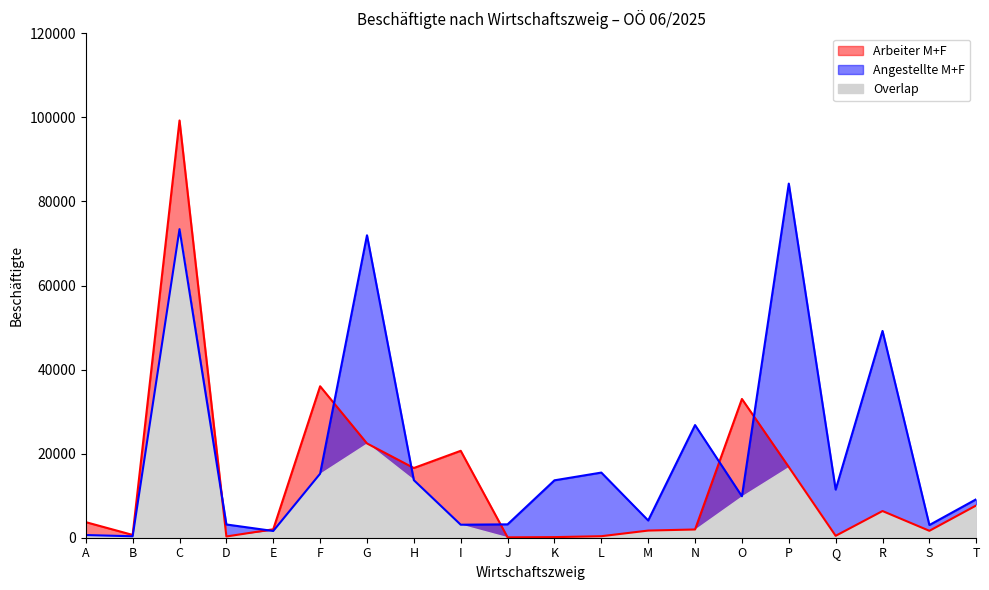

At which category does the chart reach its peak across all series?

C